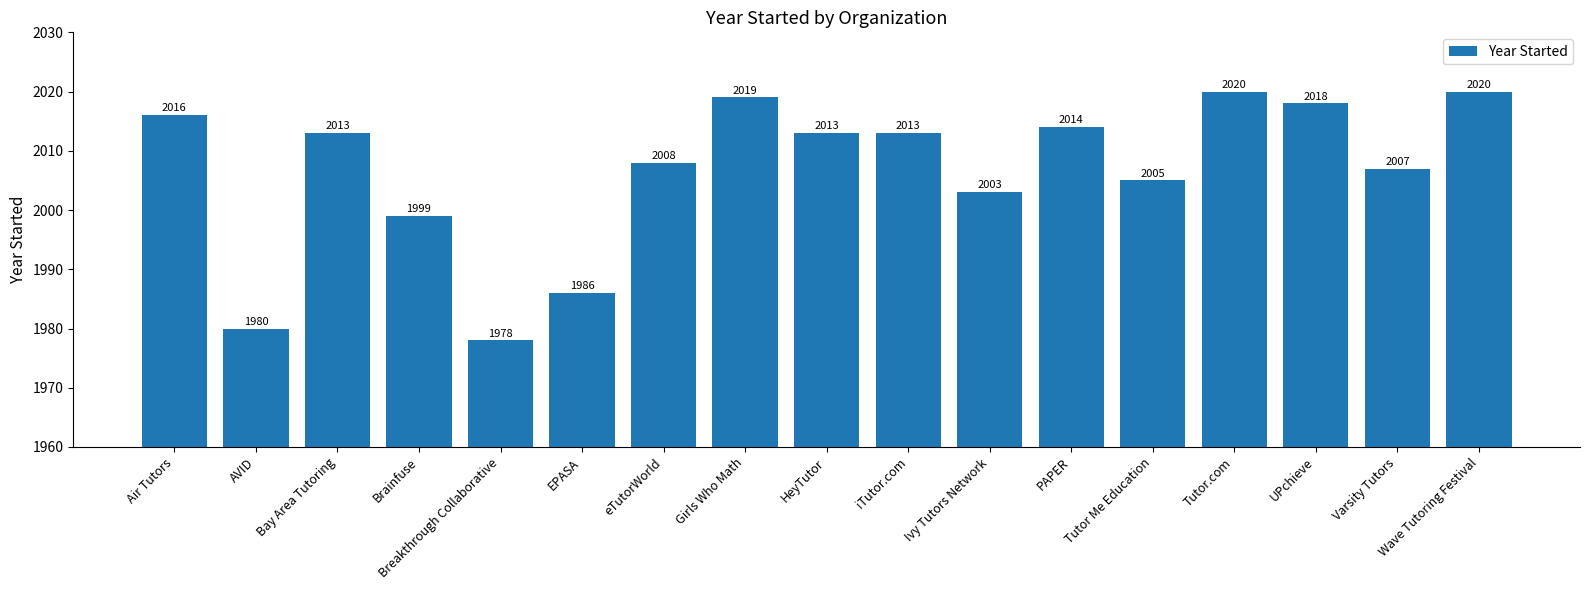

What is the change in value from Bay Area Tutoring to UPchieve?

+5